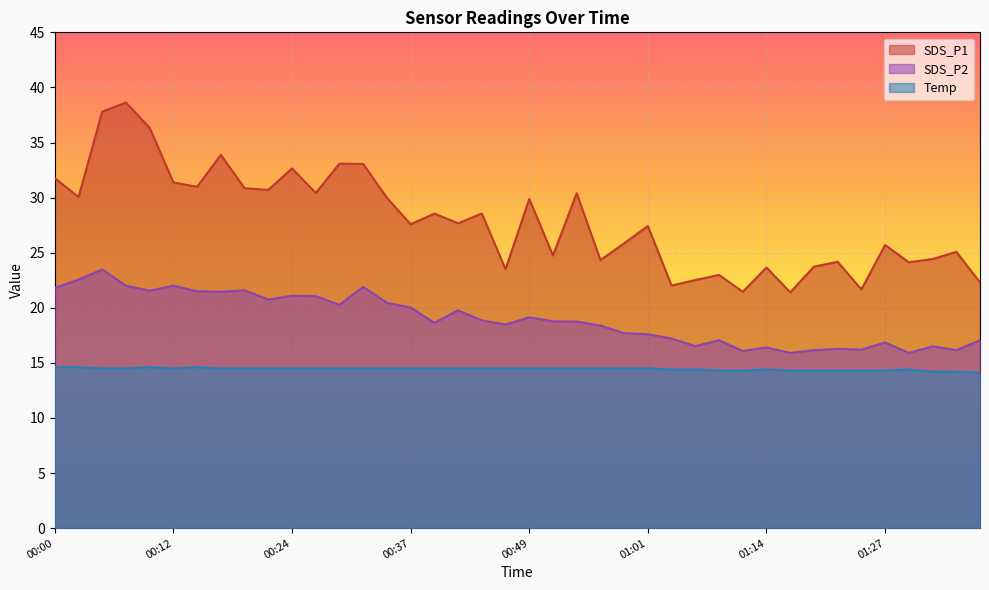

Reading right to left, extract all data points from this chart.

SDS_P1: 01:38=22.3	01:35=25.1	01:32=24.4	01:30=24.1	01:27=25.7	01:24=21.7	01:22=24.2	01:19=23.7	01:17=21.4	01:14=23.6	01:11=21.4	01:08=23.0	01:06=22.5	01:04=22.0	01:01=27.4	00:59=25.9	00:56=24.3	00:54=30.4	00:51=24.8	00:49=29.9	00:46=23.5	00:44=28.6	00:41=27.7	00:39=28.6	00:37=27.6	00:34=30.0	00:32=33.0	00:29=33.1	00:27=30.4	00:24=32.6	00:22=30.7	00:20=30.9	00:17=33.9	00:15=31.0	00:12=31.4	00:10=36.3	00:07=38.6	00:05=37.8	00:02=30.1	00:00=31.8
SDS_P2: 01:38=17.1	01:35=16.1	01:32=16.5	01:30=15.9	01:27=16.9	01:24=16.2	01:22=16.3	01:19=16.1	01:17=15.9	01:14=16.4	01:11=16.1	01:08=17.1	01:06=16.5	01:04=17.2	01:01=17.6	00:59=17.7	00:56=18.4	00:54=18.8	00:51=18.8	00:49=19.1	00:46=18.5	00:44=18.9	00:41=19.8	00:39=18.6	00:37=20.0	00:34=20.4	00:32=21.9	00:29=20.3	00:27=21.1	00:24=21.1	00:22=20.8	00:20=21.6	00:17=21.4	00:15=21.5	00:12=22.0	00:10=21.6	00:07=22.0	00:05=23.5	00:02=22.6	00:00=21.8
Temp: 01:38=14.1	01:35=14.2	01:32=14.2	01:30=14.4	01:27=14.3	01:24=14.3	01:22=14.3	01:19=14.3	01:17=14.3	01:14=14.4	01:11=14.3	01:08=14.3	01:06=14.4	01:04=14.4	01:01=14.5	00:59=14.5	00:56=14.5	00:54=14.5	00:51=14.5	00:49=14.5	00:46=14.5	00:44=14.5	00:41=14.5	00:39=14.5	00:37=14.5	00:34=14.5	00:32=14.5	00:29=14.5	00:27=14.5	00:24=14.5	00:22=14.5	00:20=14.5	00:17=14.5	00:15=14.6	00:12=14.5	00:10=14.6	00:07=14.5	00:05=14.5	00:02=14.6	00:00=14.6